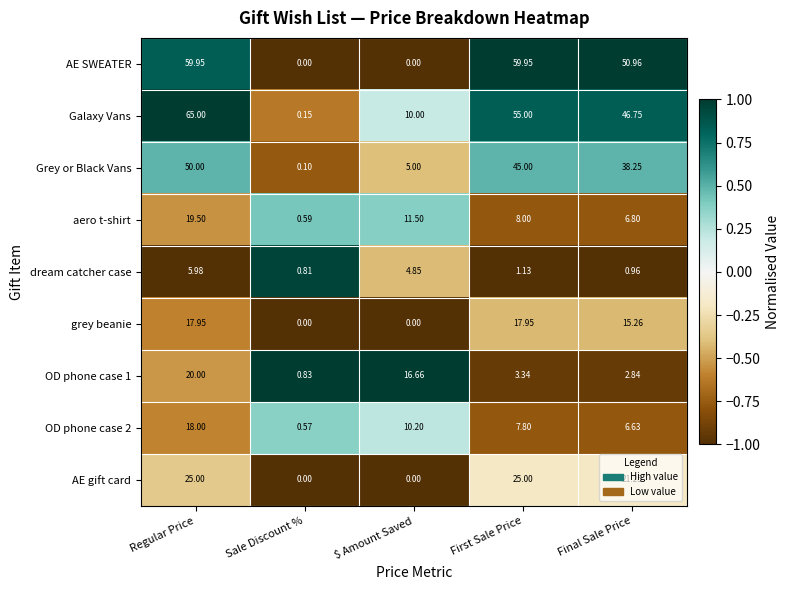

Where does the aero t-shirt series first go above 8?

Regular Price